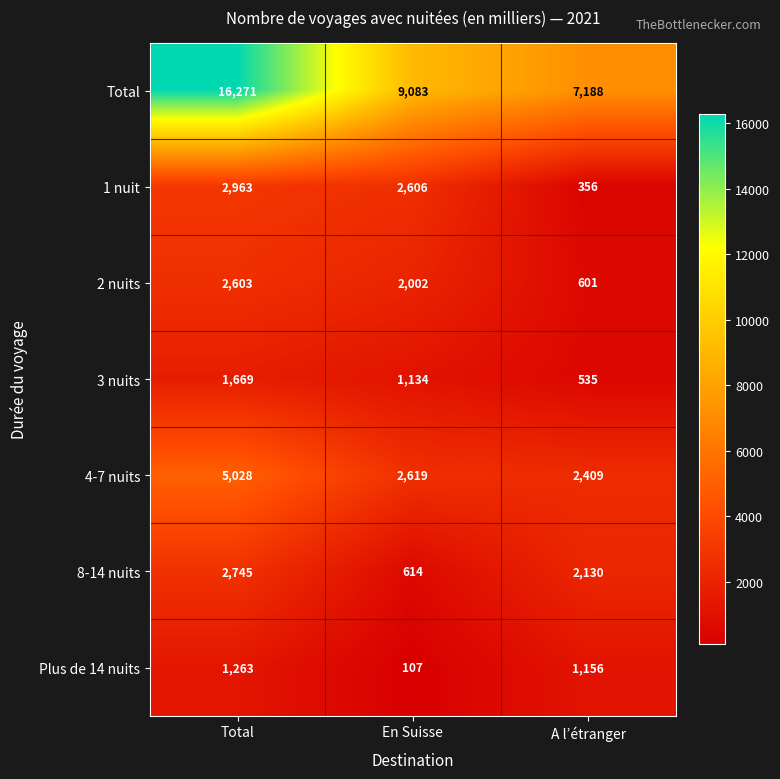

Reading left to right, list all the values displayed in this chart.

Total: Total=16271	En Suisse=9083	A l’étranger=7188
1 nuit: Total=2963	En Suisse=2606	A l’étranger=356
2 nuits: Total=2603	En Suisse=2002	A l’étranger=601
3 nuits: Total=1669	En Suisse=1134	A l’étranger=535
4-7 nuits: Total=5028	En Suisse=2619	A l’étranger=2409
8-14 nuits: Total=2745	En Suisse=614	A l’étranger=2130
Plus de 14 nuits: Total=1263	En Suisse=107	A l’étranger=1156